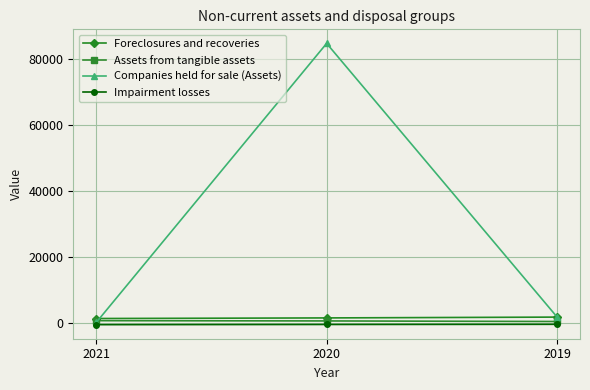

Is it true that Impairment losses equals -650 at 2021?

True